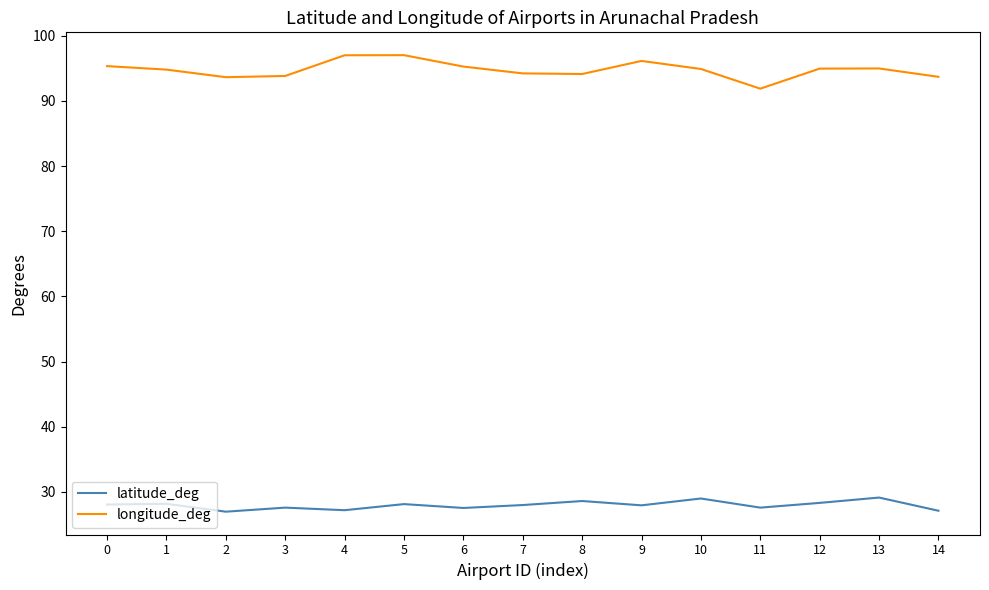

True or false: latitude_deg and longitude_deg cross at least once.

False